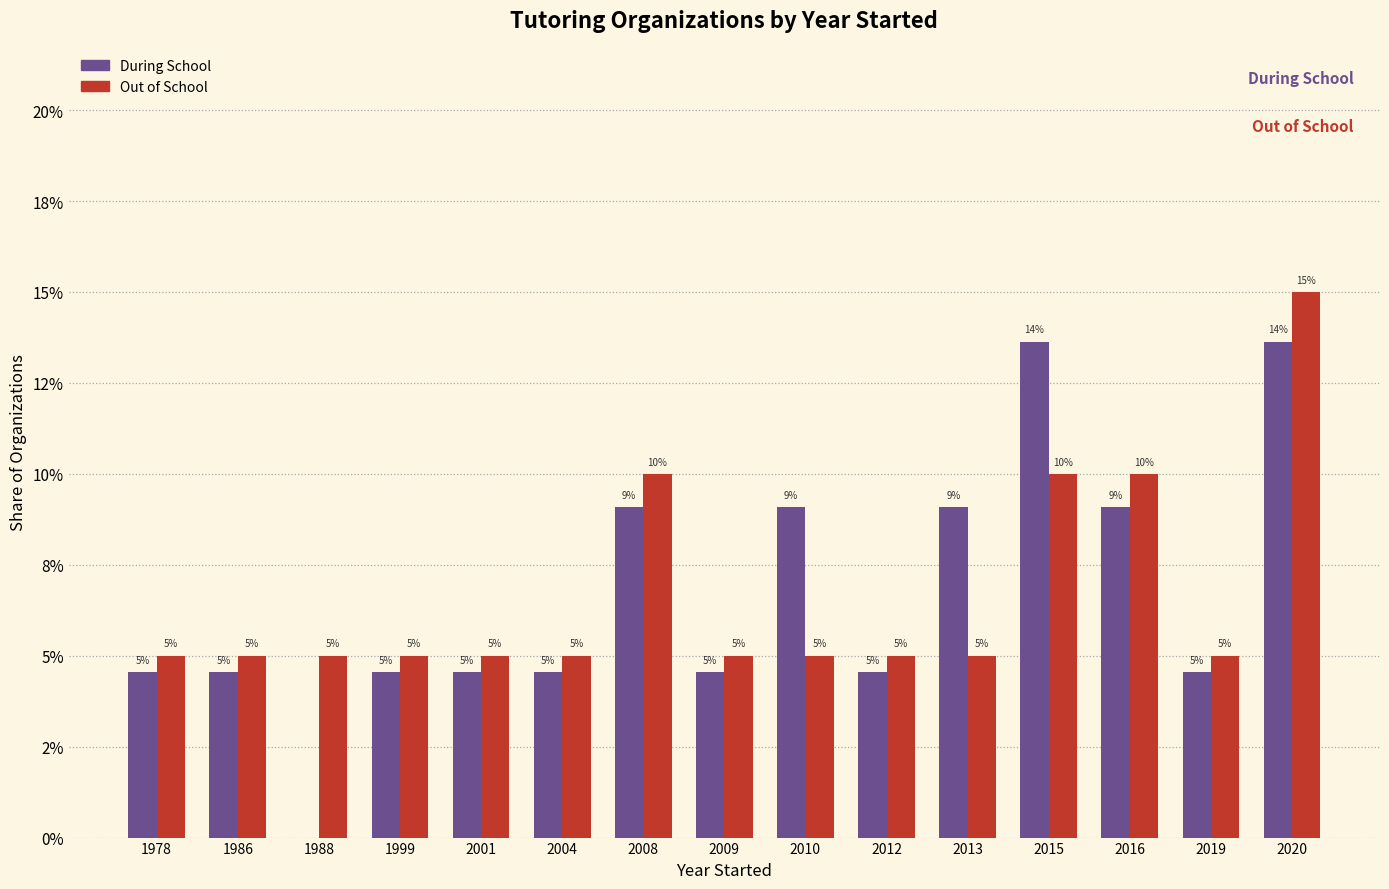

What are all the series names shown in the legend?

During School, Out of School